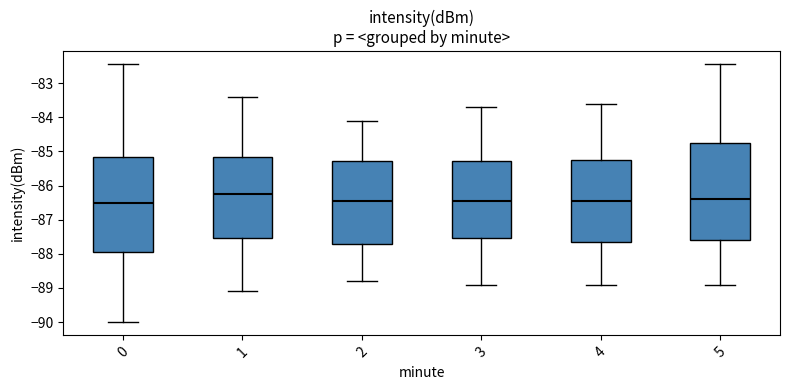

Reading left to right, transcribe this box plot: for each box, give where its median line is, the range the box spans, and where its two whiskers end, as read against the y-axis. The values are not printed on the chart, so give them approximately, as read against the axis.

0: median -86.5, box -88.0 to -85.2, whiskers -90.0 to -82.4
1: median -86.2, box -87.5 to -85.2, whiskers -89.1 to -83.4
2: median -86.4, box -87.7 to -85.3, whiskers -88.8 to -84.1
3: median -86.4, box -87.5 to -85.3, whiskers -88.9 to -83.7
4: median -86.4, box -87.6 to -85.2, whiskers -88.9 to -83.6
5: median -86.4, box -87.6 to -84.7, whiskers -88.9 to -82.4